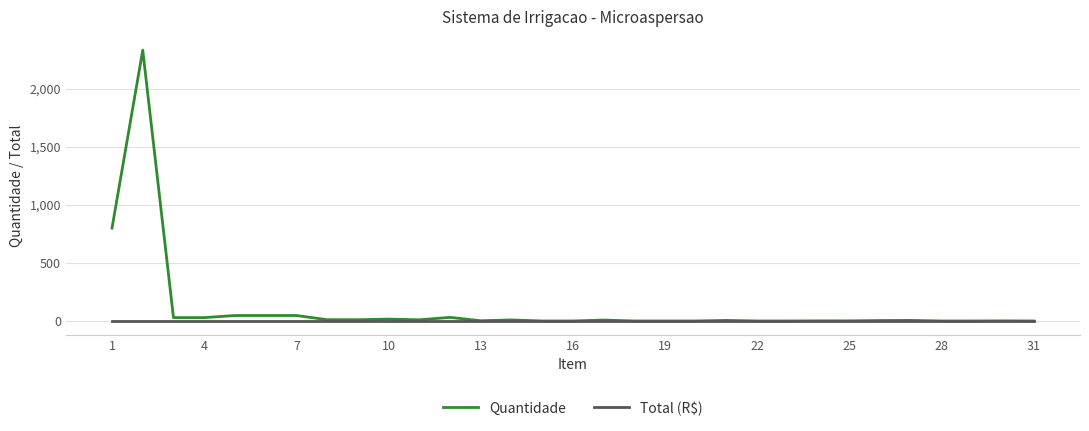

What is the highest value of the Quantidade series?

2330